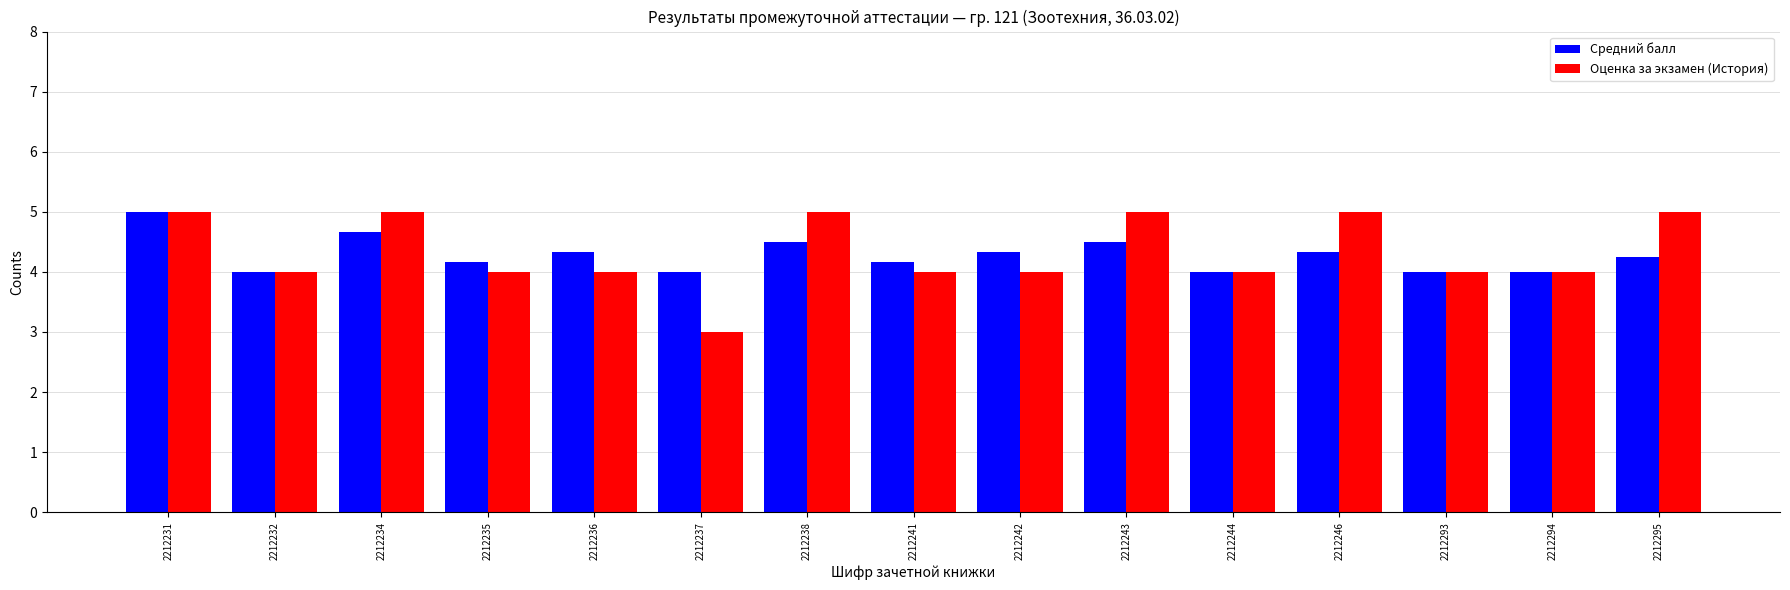

What is the average value of the Средний балл series?

4.3